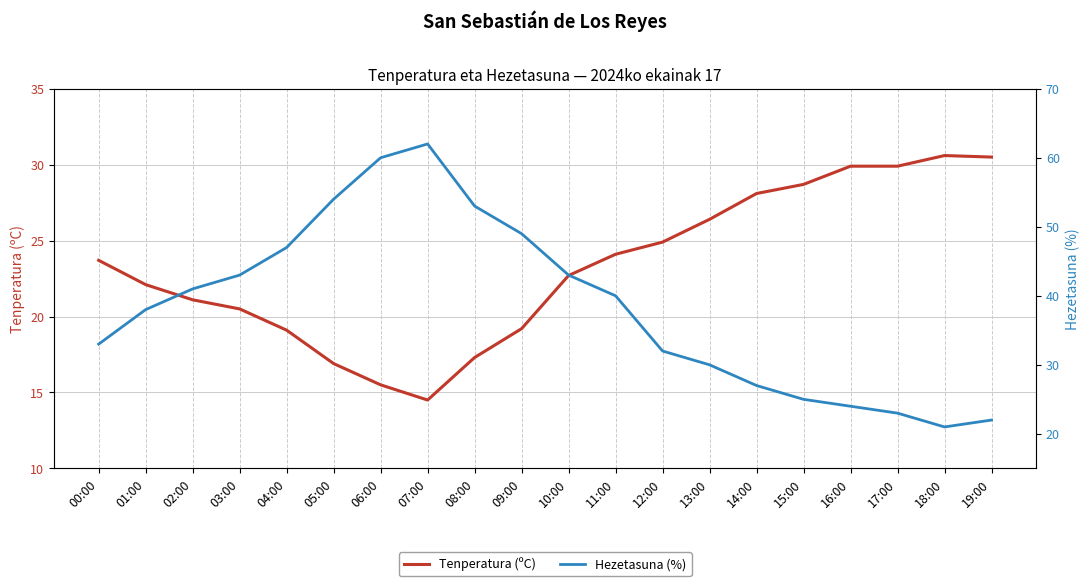

What is the average value of the Hezetasuna (%) series?

38.4